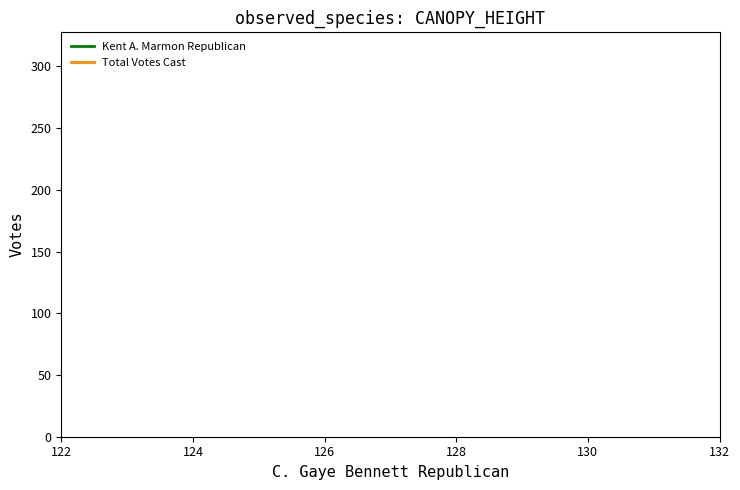

Which series has the largest range (max minus min)?

Kent A. Marmon Republican